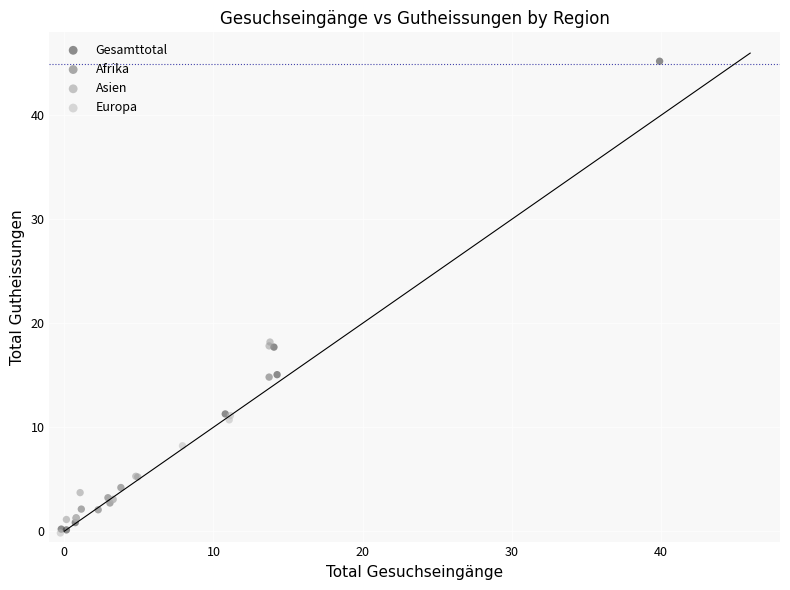

Which series contains the highest Y value?

Gesamttotal